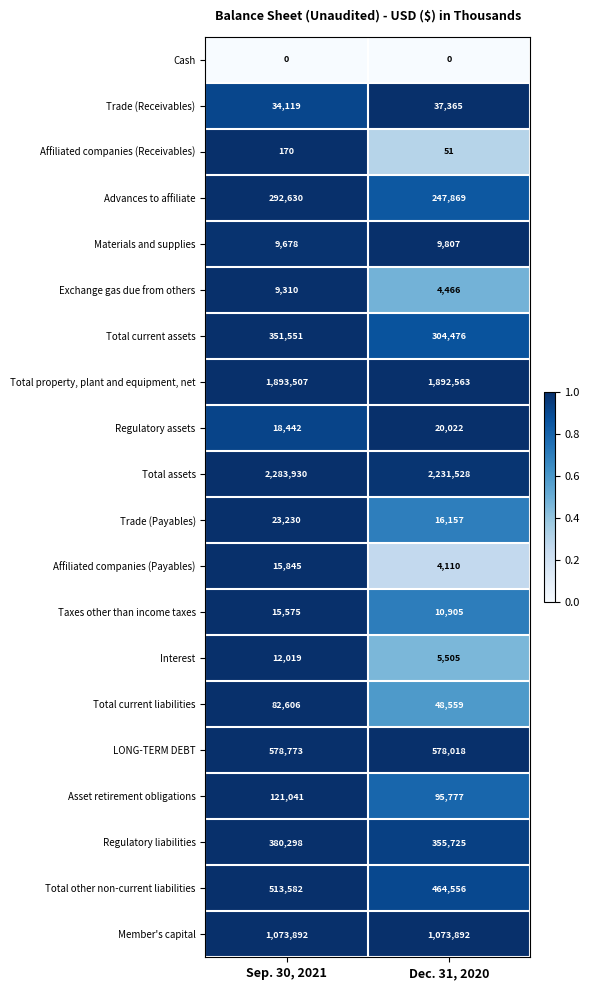

What is the average value of the Regulatory liabilities series?

368012